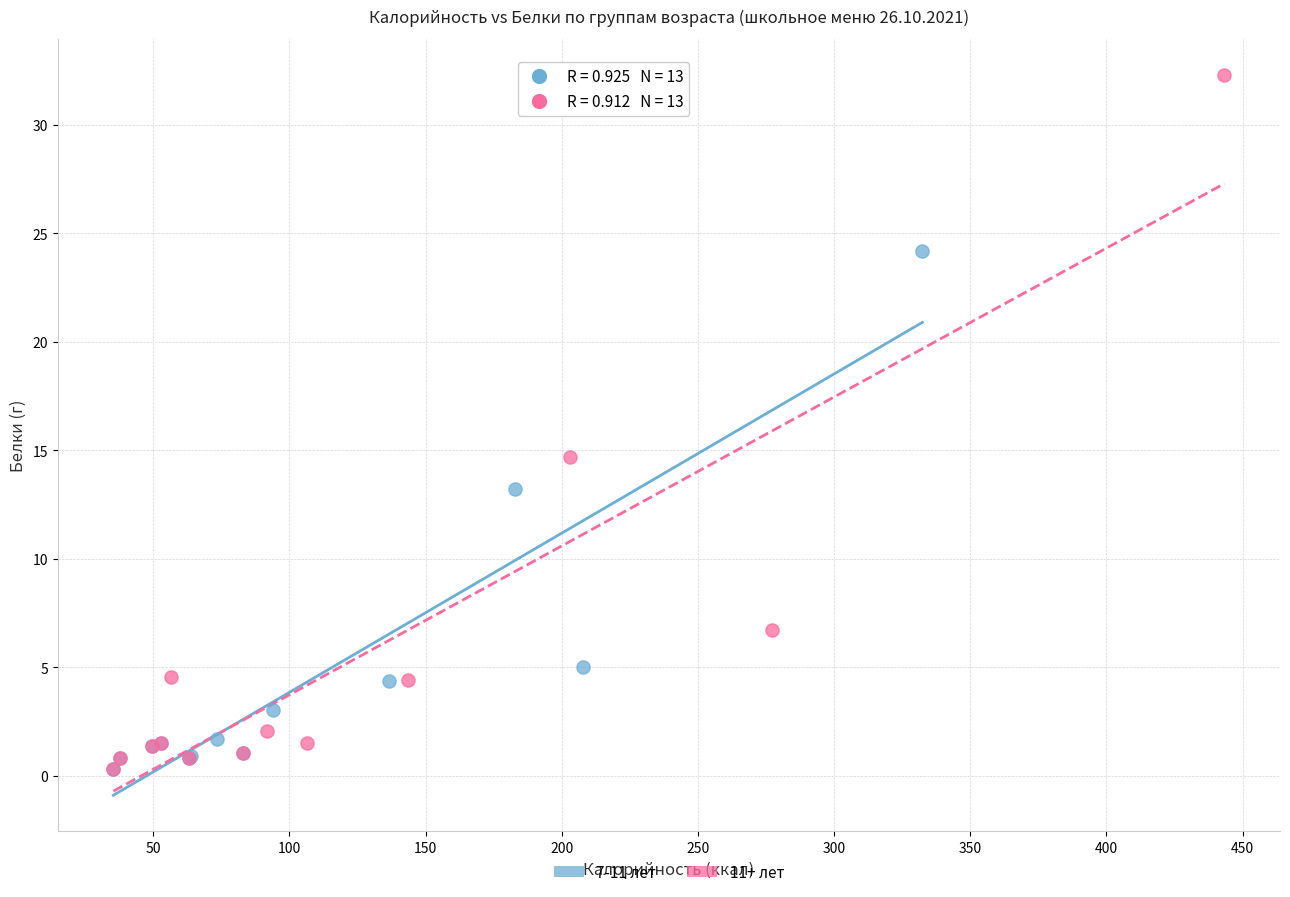

Which series has the largest Y range (max minus min)?

11+ лет